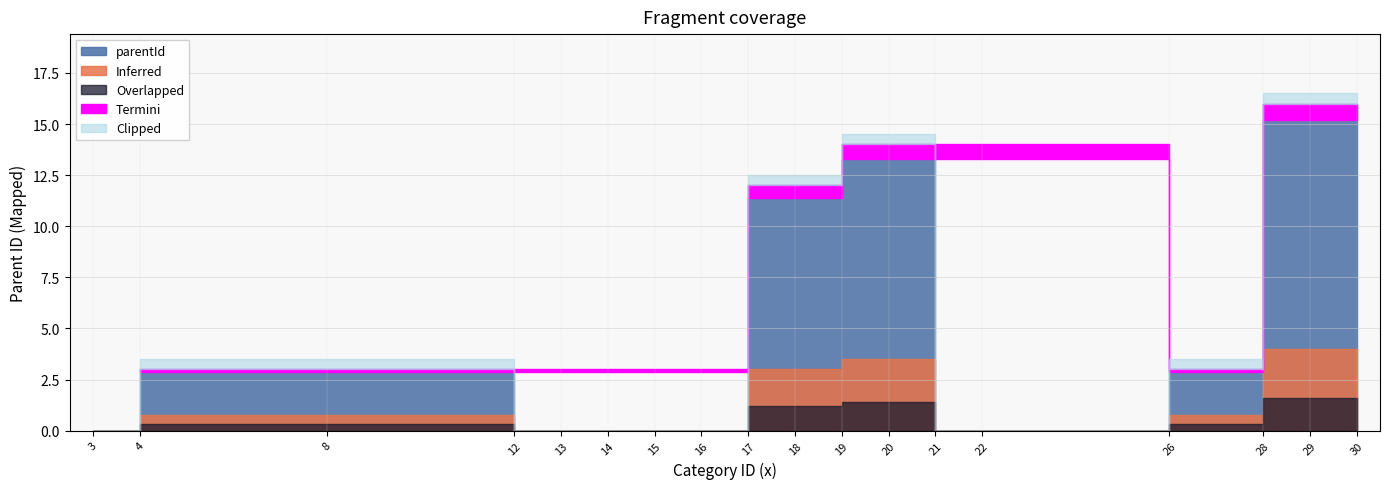

List the labels in order of value, smallest first.

16, 21, 3, 12, 15, 14, 22, 13, 26, 4, 8, 18, 17, 19, 20, 29, 28, 30